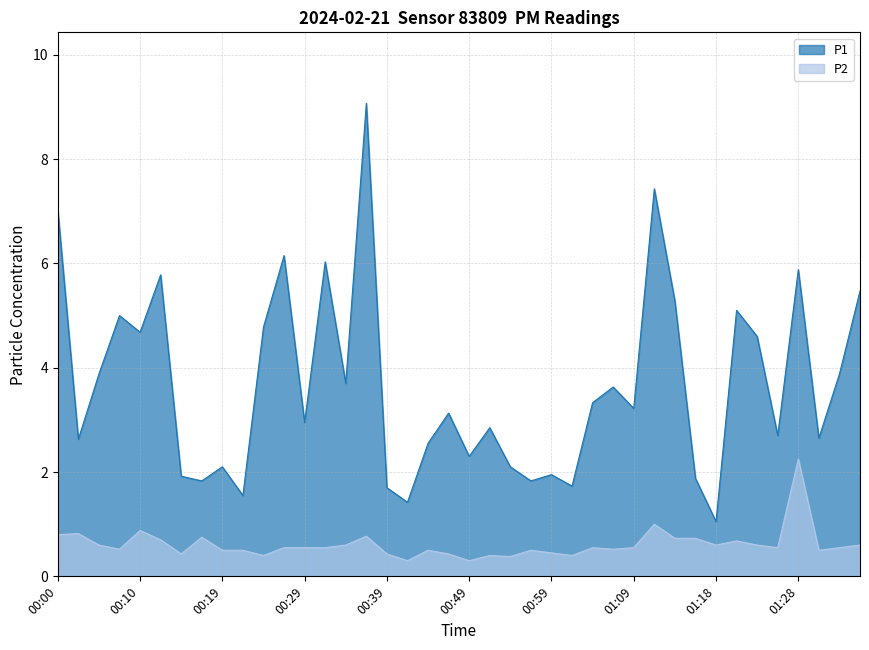

What position from the right is 01:01?

15